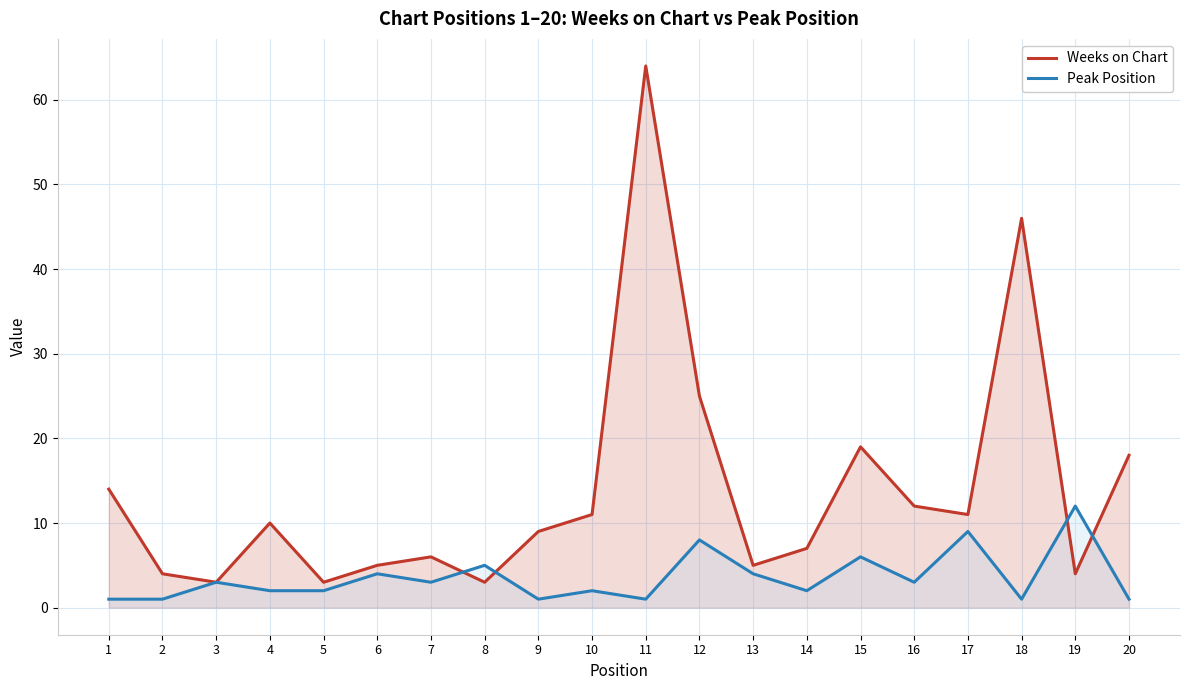

What is the lowest value of the Weeks on Chart series?

3